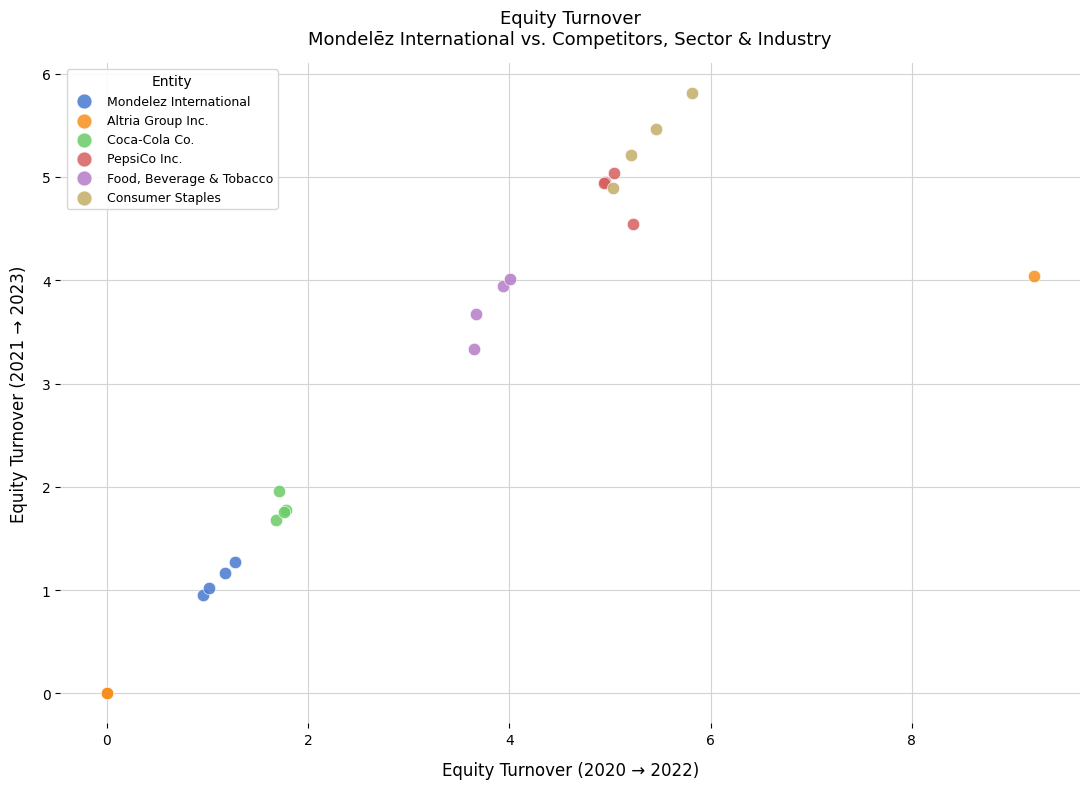

Which series contains the highest Y value?

Consumer Staples